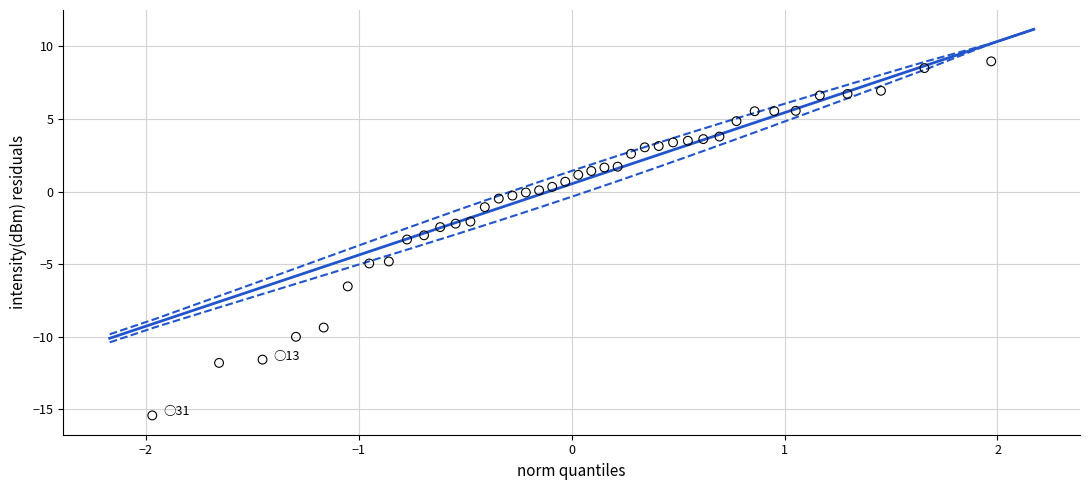

What is the range of Y values (max minus min)?

24.4